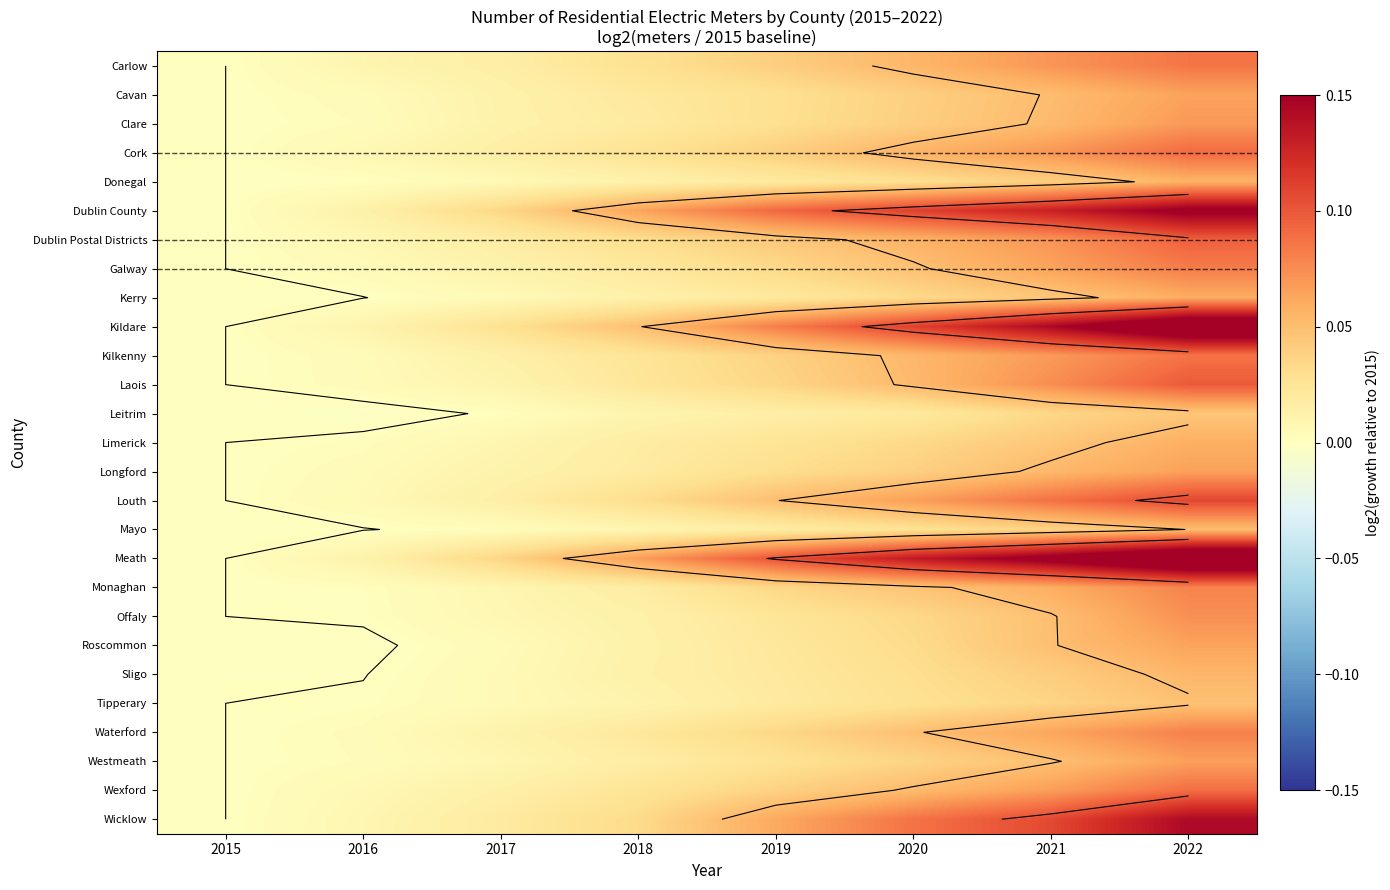

Where is Galway nearest to the value 0?

2015